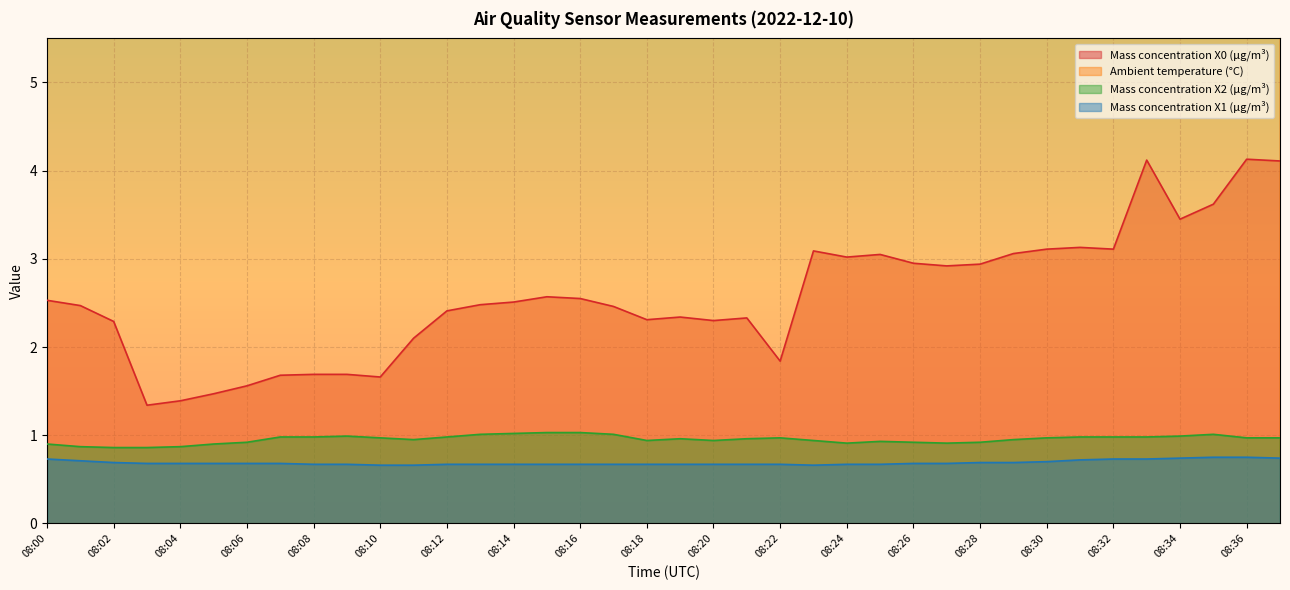

At 08:18, list the series in order from largest to smallest.

Ambient temperature (°C), Mass concentration X0 (μg/m³), Mass concentration X2 (μg/m³), Mass concentration X1 (μg/m³)